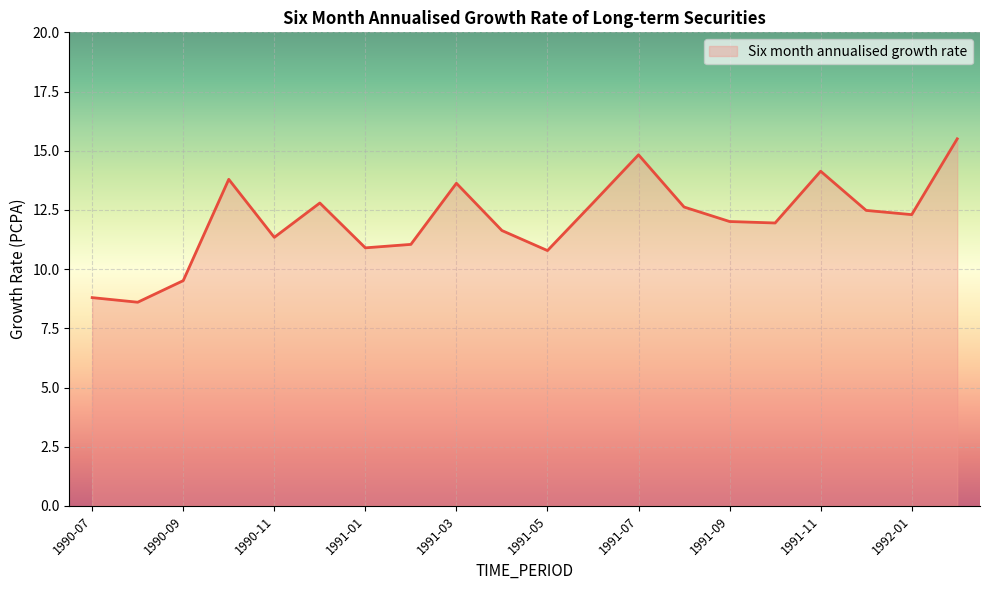

What is the difference between the maximum and minimum values?

6.9